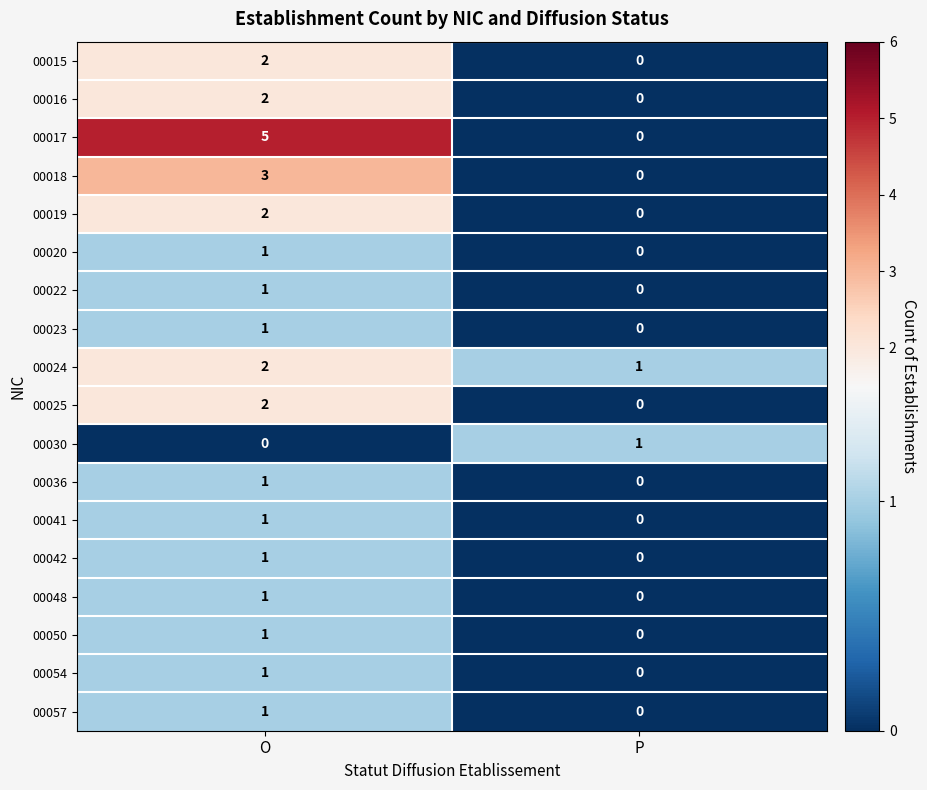

At how many categories does at least one series exceed 4?

1